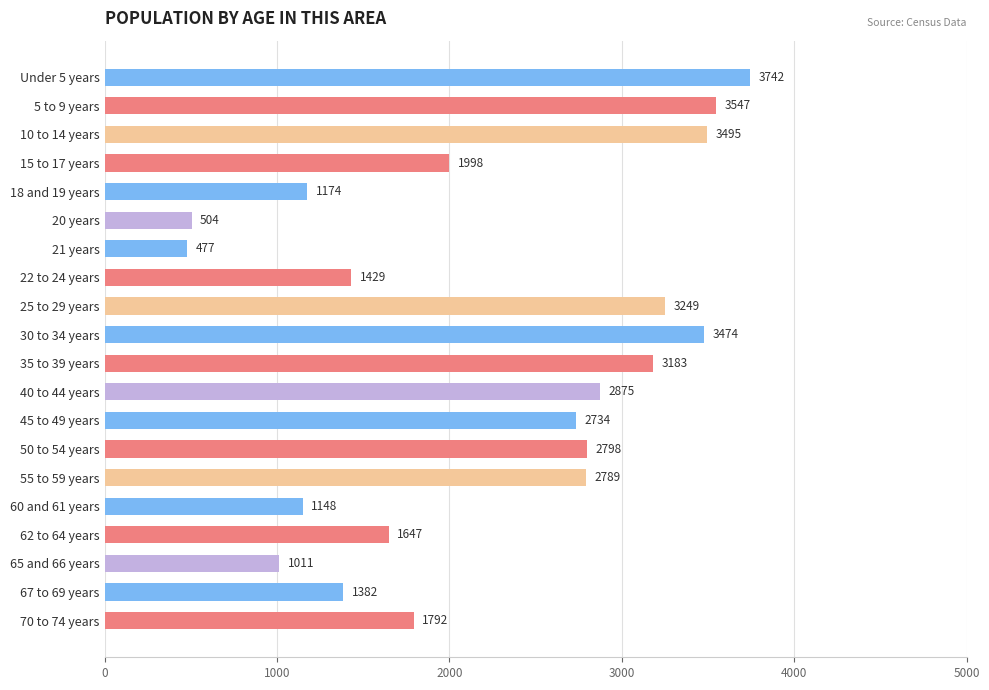

What is the greatest value displayed?

3742